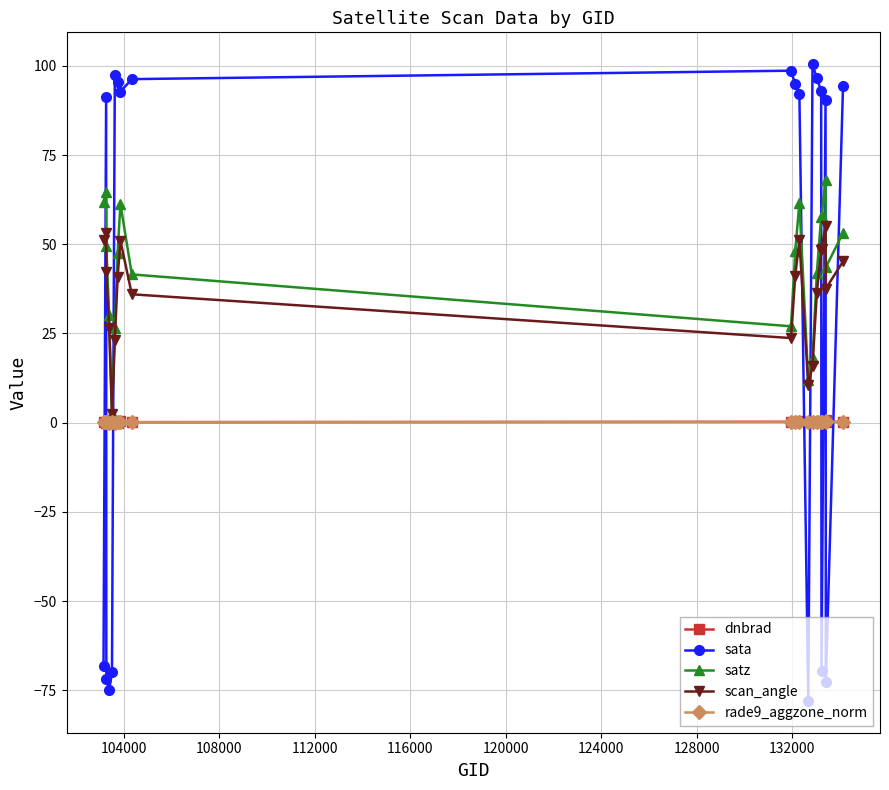

Does the chart display data point markers on the line(s)?

Yes